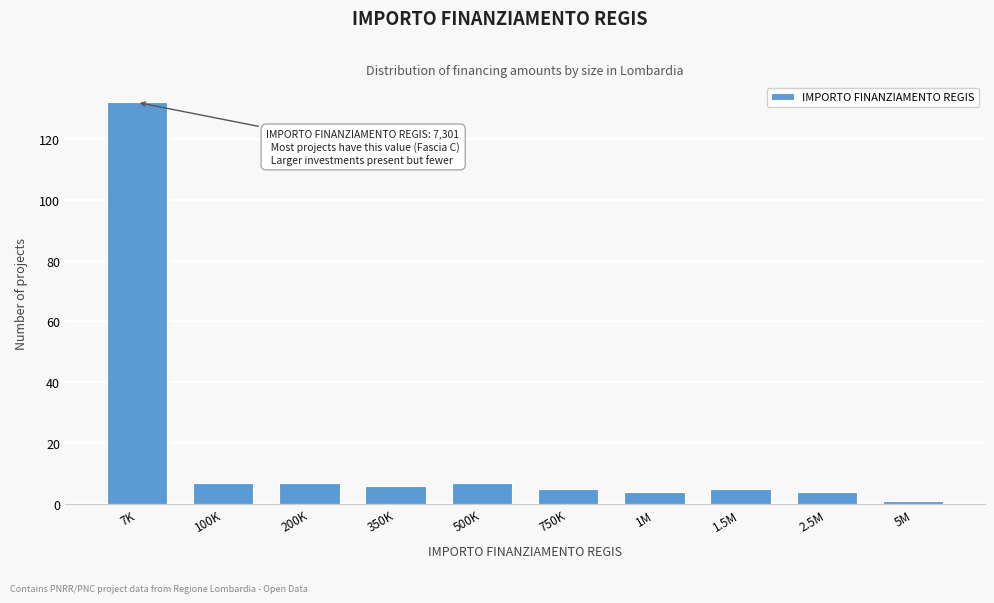

Reading left to right, what are all the values shown in this chart?

7K=132	100K=7	200K=7	350K=6	500K=7	750K=5	1M=4	1.5M=5	2.5M=4	5M=1